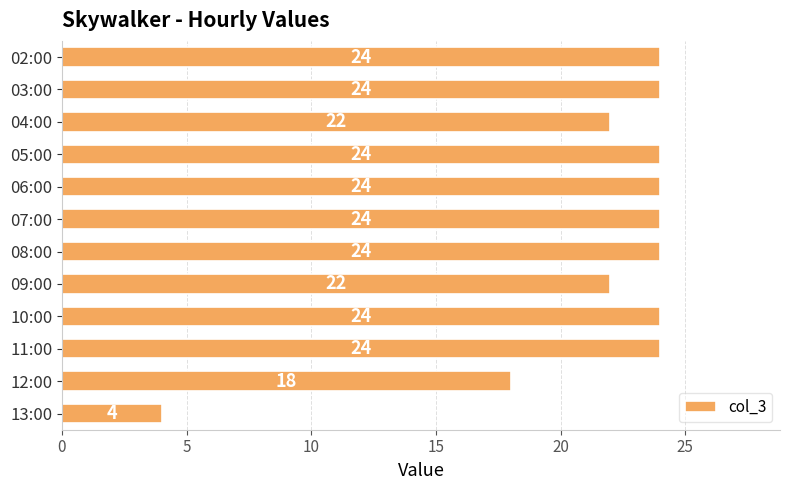

The value at 07:00 is 24. True or false?

True